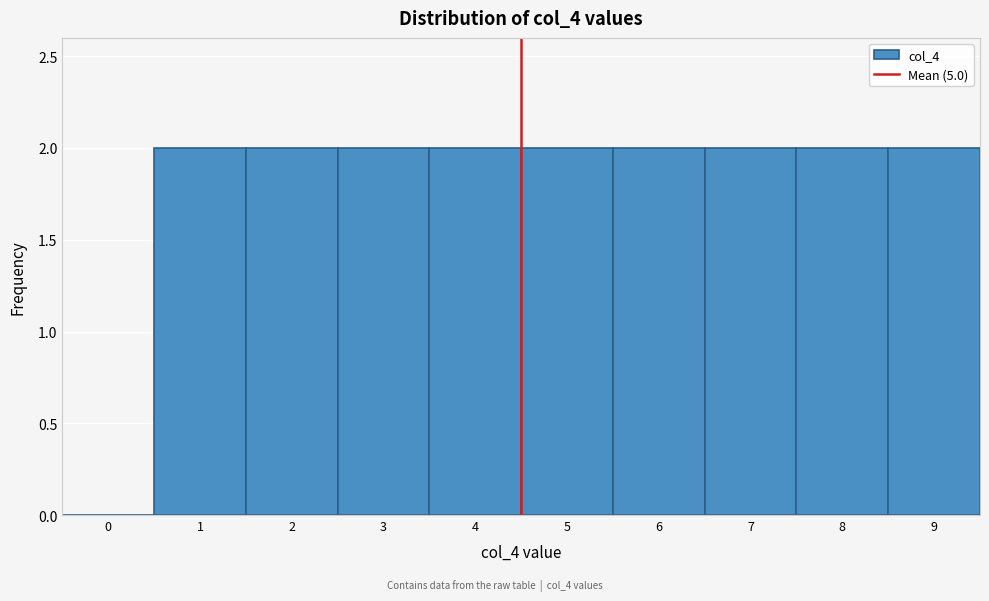

Reading left to right, list all the values displayed in this chart.

0=0	1=2	2=2	3=2	4=2	5=2	6=2	7=2	8=2	9=2